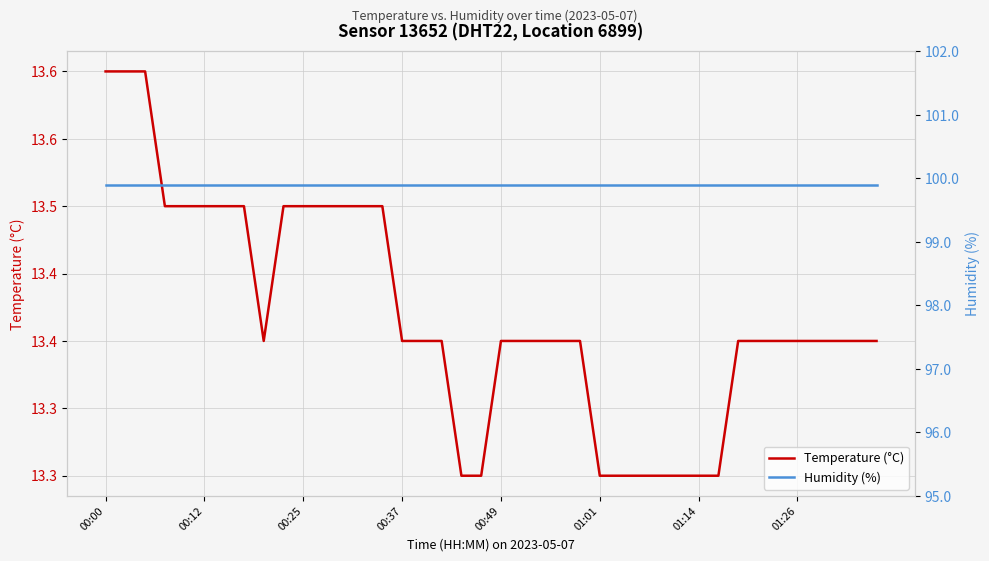

Rank the series by their average value, from highest to lowest.

Humidity (%), Temperature (°C)